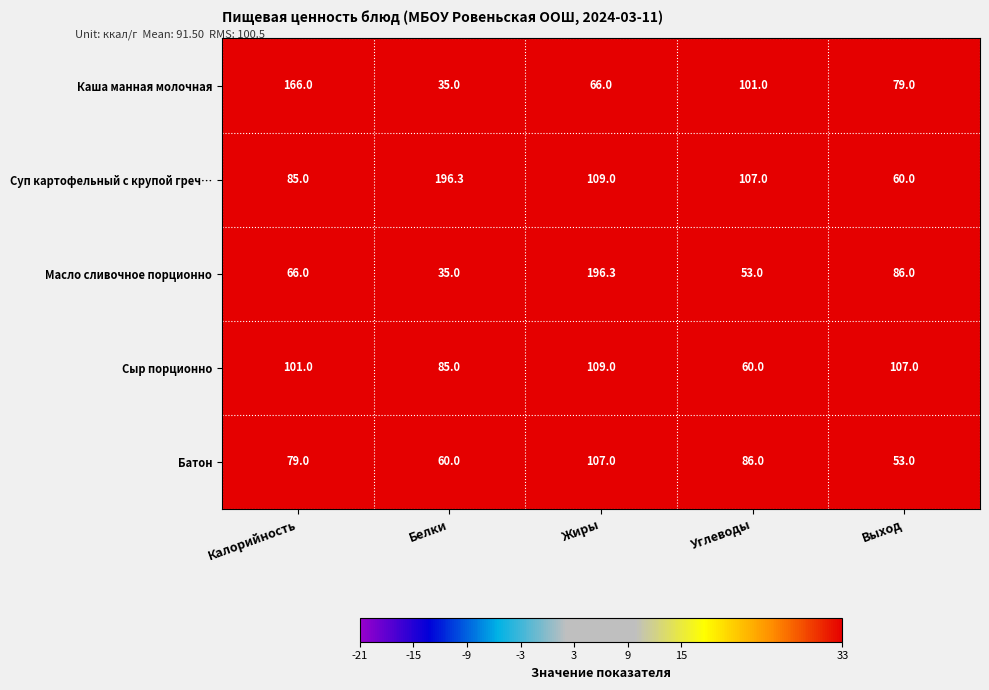

What is the difference between the maximum and second lowest values in the Каша манная молочная series?

100.0